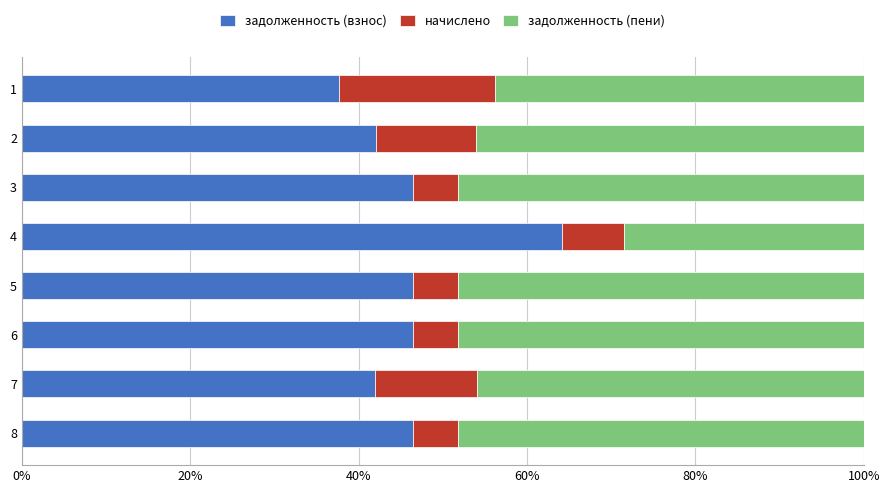

The задолженность (взнос) series shows 46.4 at 3. True or false?

True